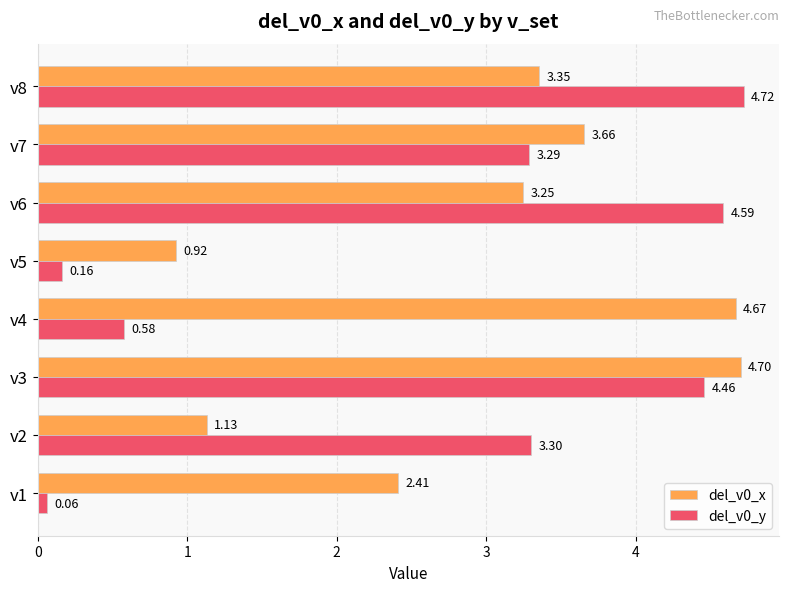

What is the average value of the del_v0_y series?

2.6